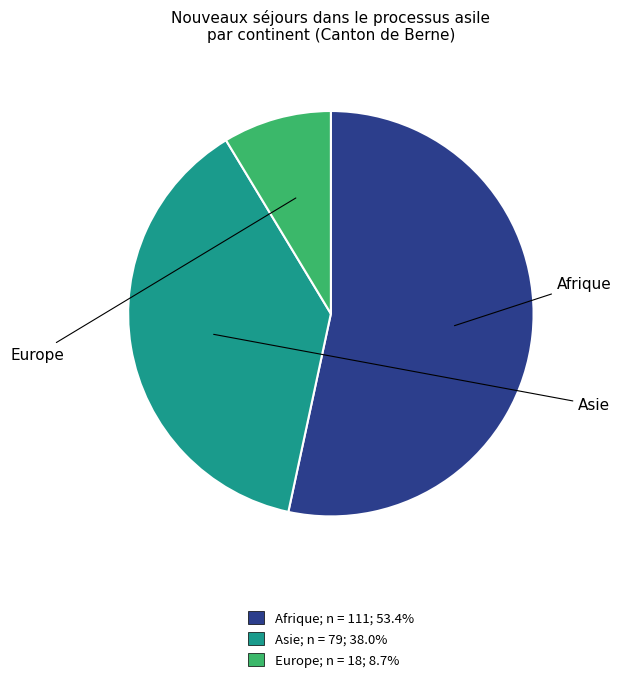

Does any single category account for the majority?

Yes